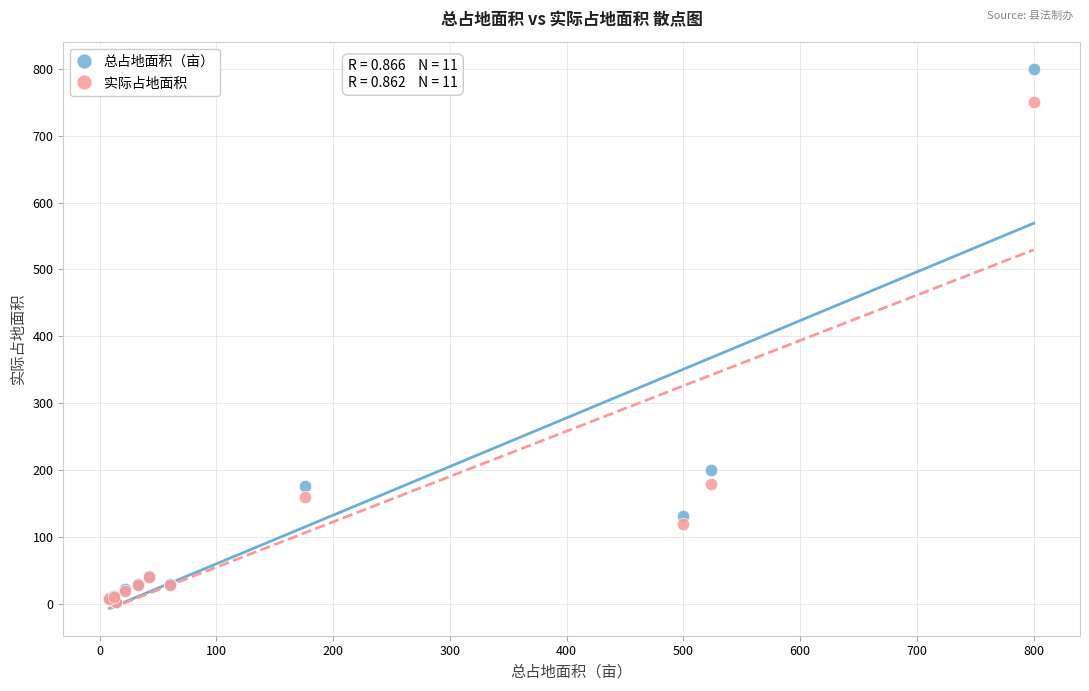

In the 实际占地面积 series, what Y value is closest to 376?

180.0